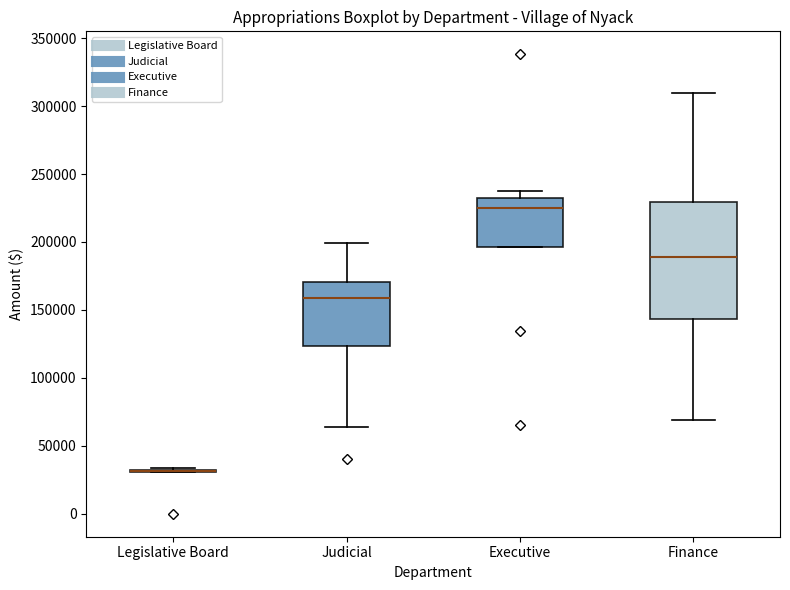

Which box is the tallest, from its lower edge to its upper edge?

Finance